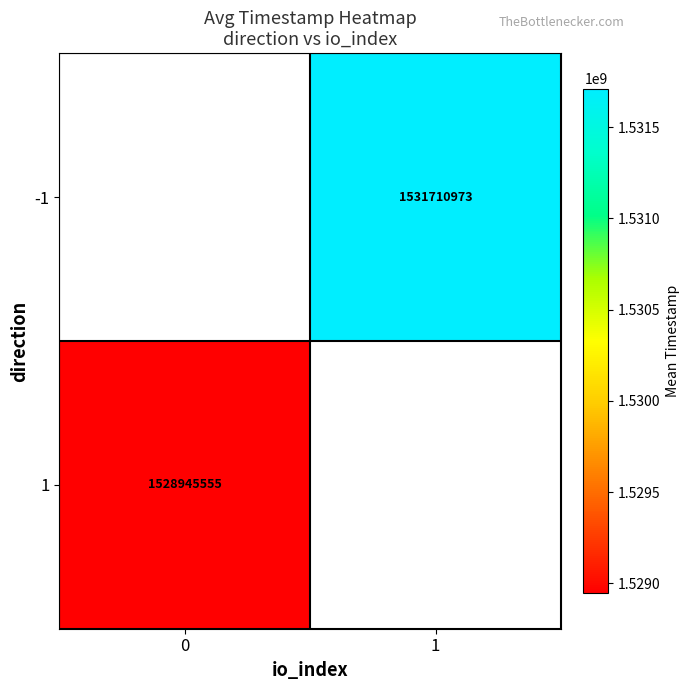

How many values in -1 are above zero?

1